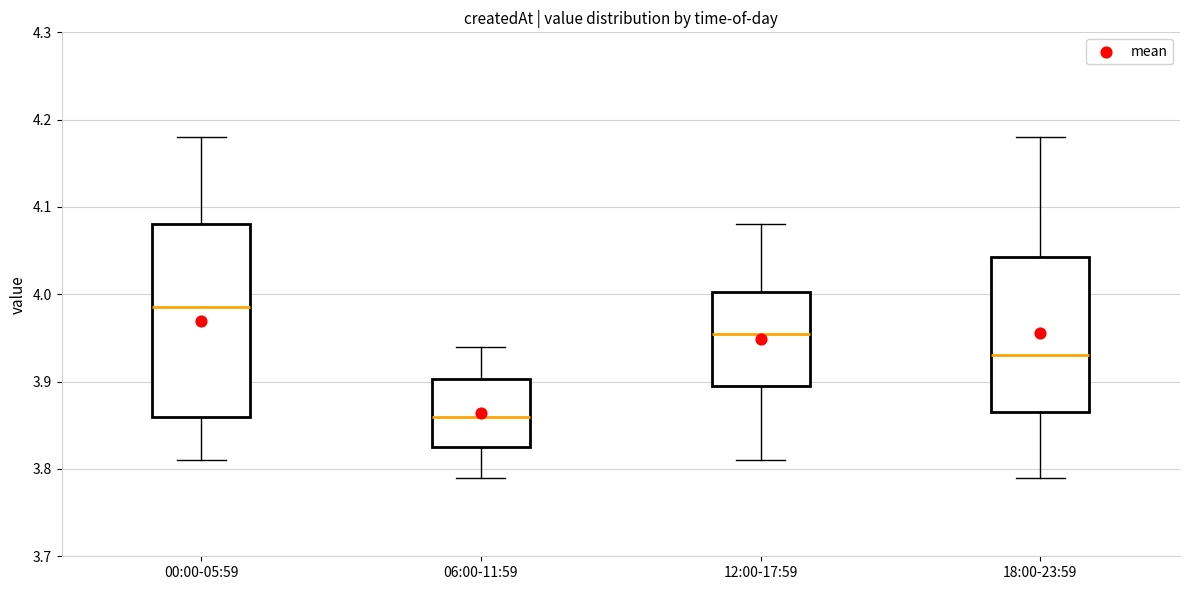

Reading left to right, transcribe this box plot: for each box, give where its median line is, the range the box spans, and where its two whiskers end, as read against the y-axis. The values are not printed on the chart, so give them approximately, as read against the axis.

00:00-05:59: median 3.99, box 3.86 to 4.08, whiskers 3.81 to 4.18
06:00-11:59: median 3.86, box 3.83 to 3.90, whiskers 3.79 to 3.94
12:00-17:59: median 3.96, box 3.90 to 4.00, whiskers 3.81 to 4.08
18:00-23:59: median 3.93, box 3.87 to 4.04, whiskers 3.79 to 4.18